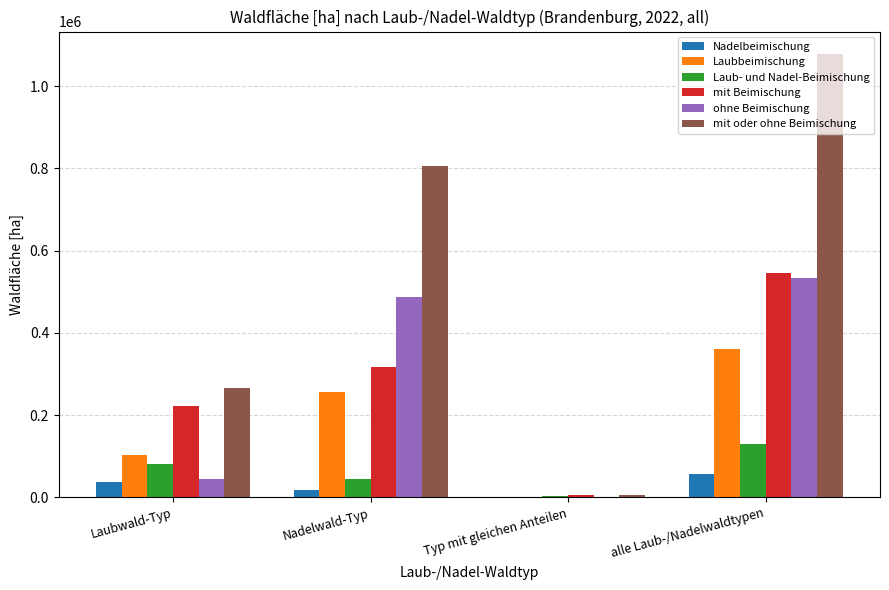

At which label does mit Beimischung first exceed 317992?

Nadelwald-Typ